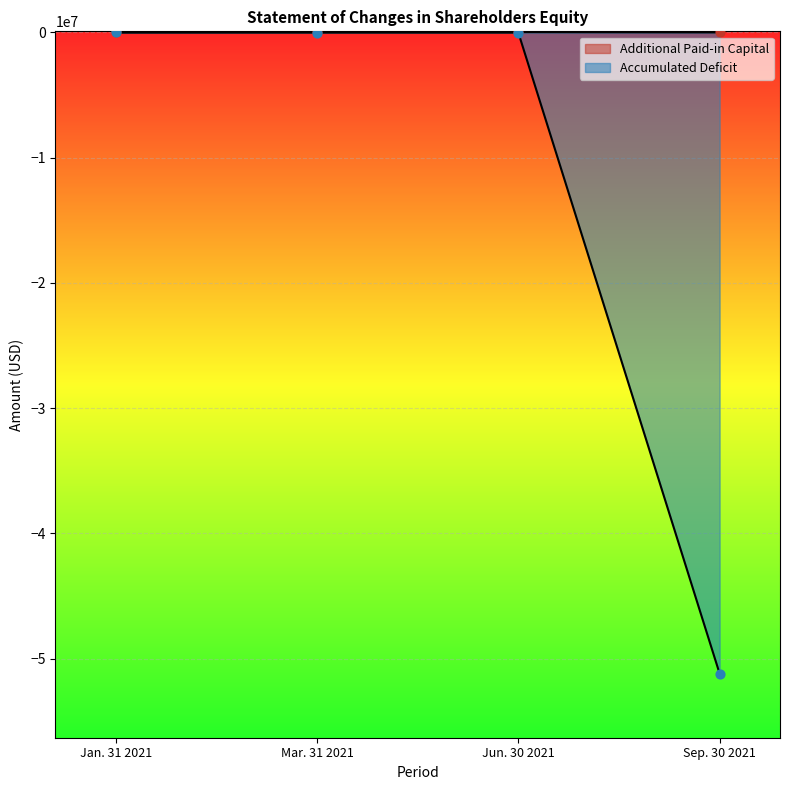

At which category is the sum across all series the highest?

Jun. 30 2021